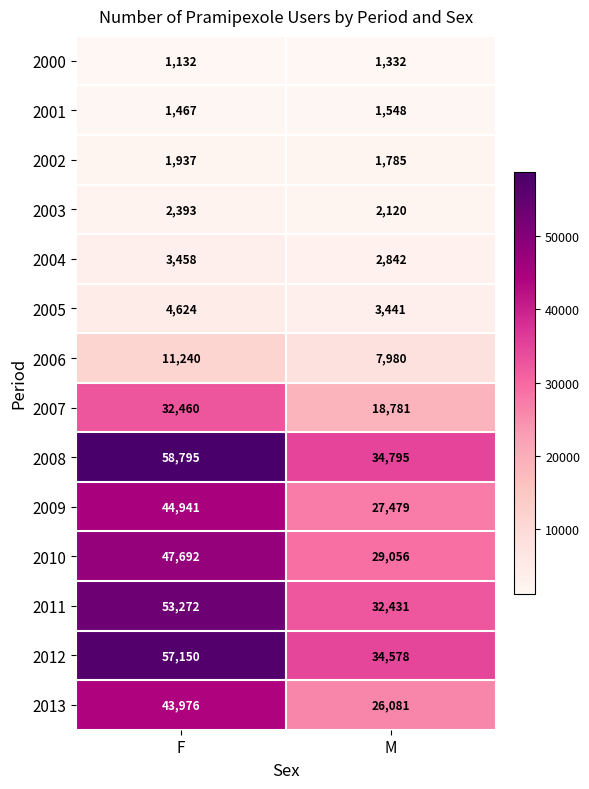

Read the 2003 value at F, to the nearest 50.

2400